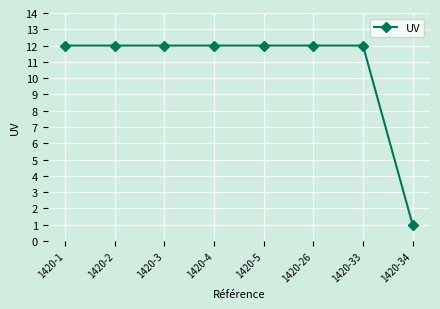

Does the chart display data point markers on the line(s)?

Yes